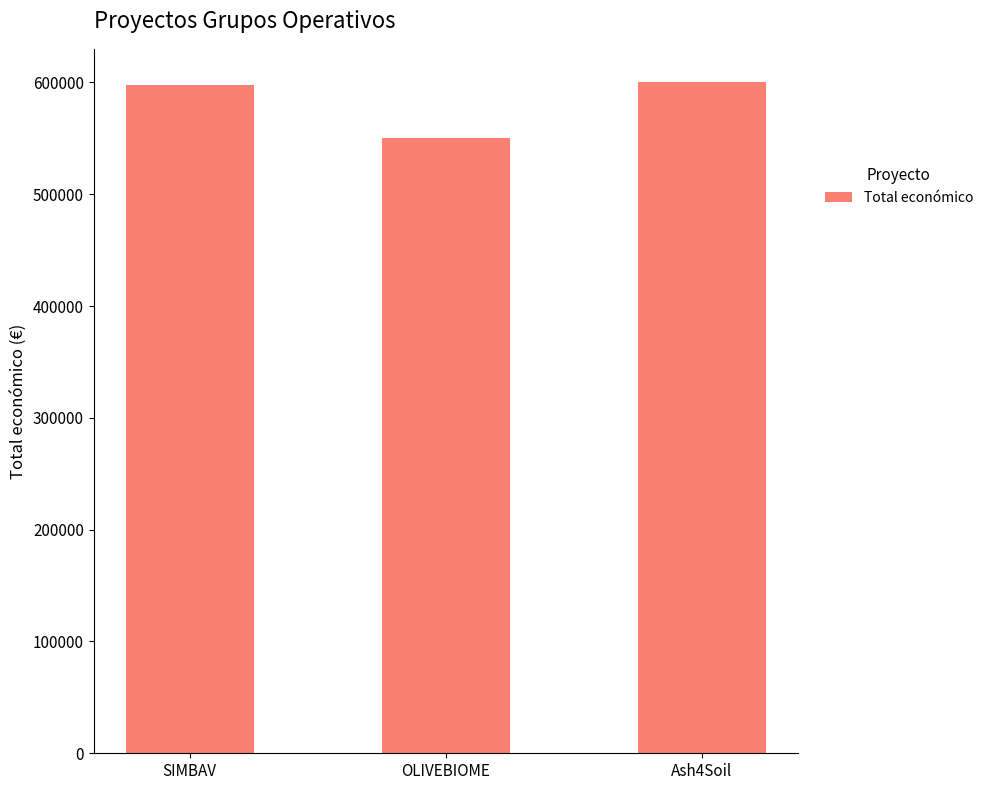

Approximately how many times larger is the value at OLIVEBIOME compared to SIMBAV?

0.9